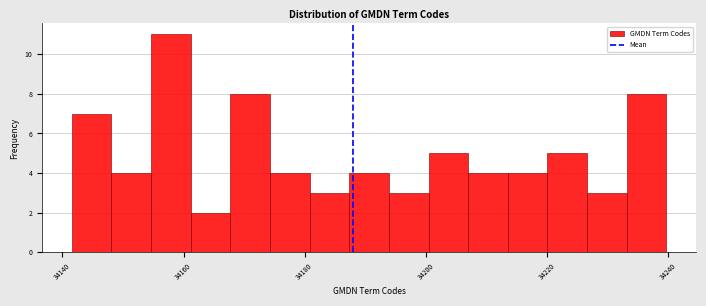

Read against the x-axis, roughly where is the centre of the tallest bar?

34158